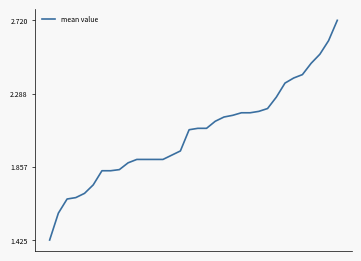

What is the difference between the maximum and minimum values?

1.3